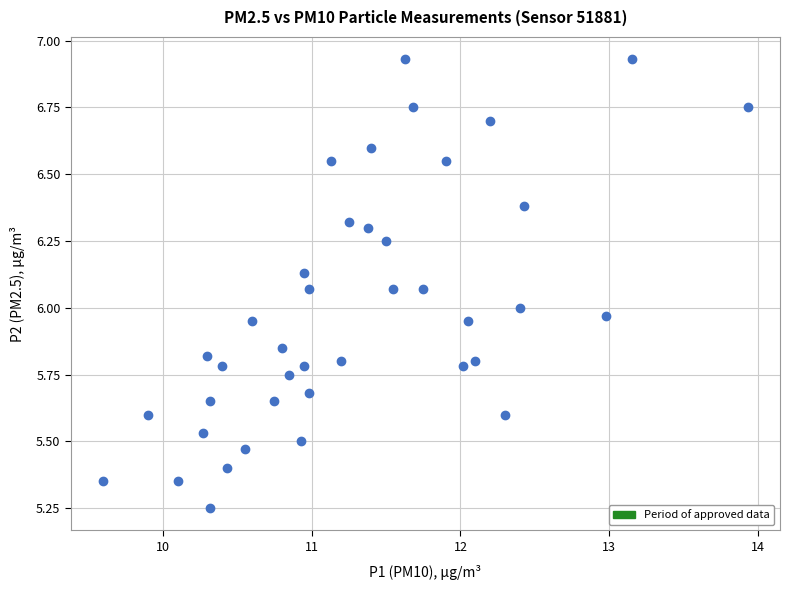

What is the range of X values (max minus min)?

4.3